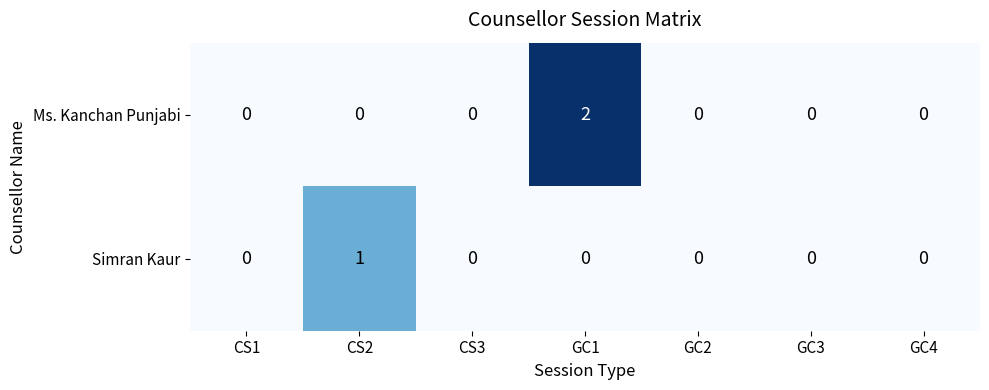

Which series has the widest spread of values?

Ms. Kanchan Punjabi